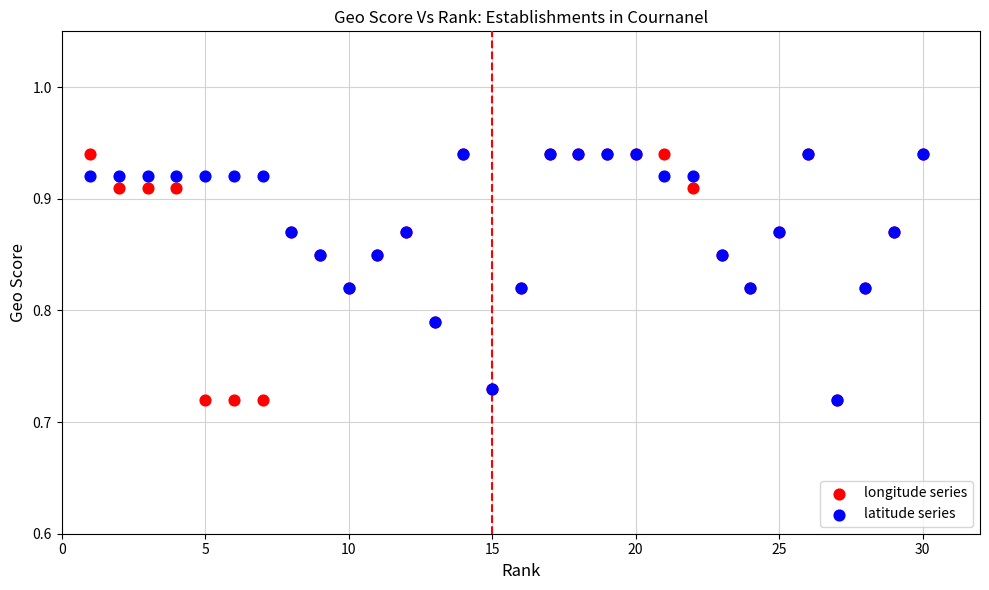

What are all the series names shown in the legend?

longitude series, latitude series